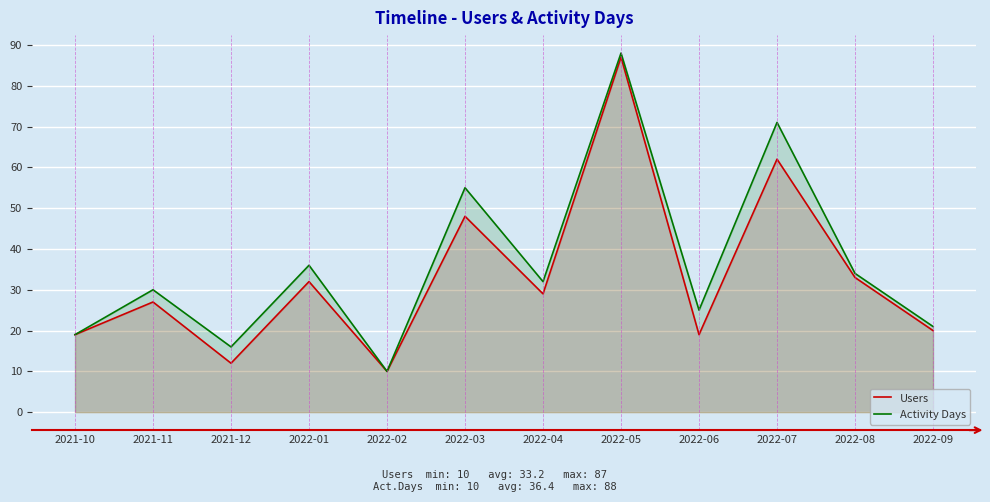

The Users series shows 6 at 2022-02. True or false?

False